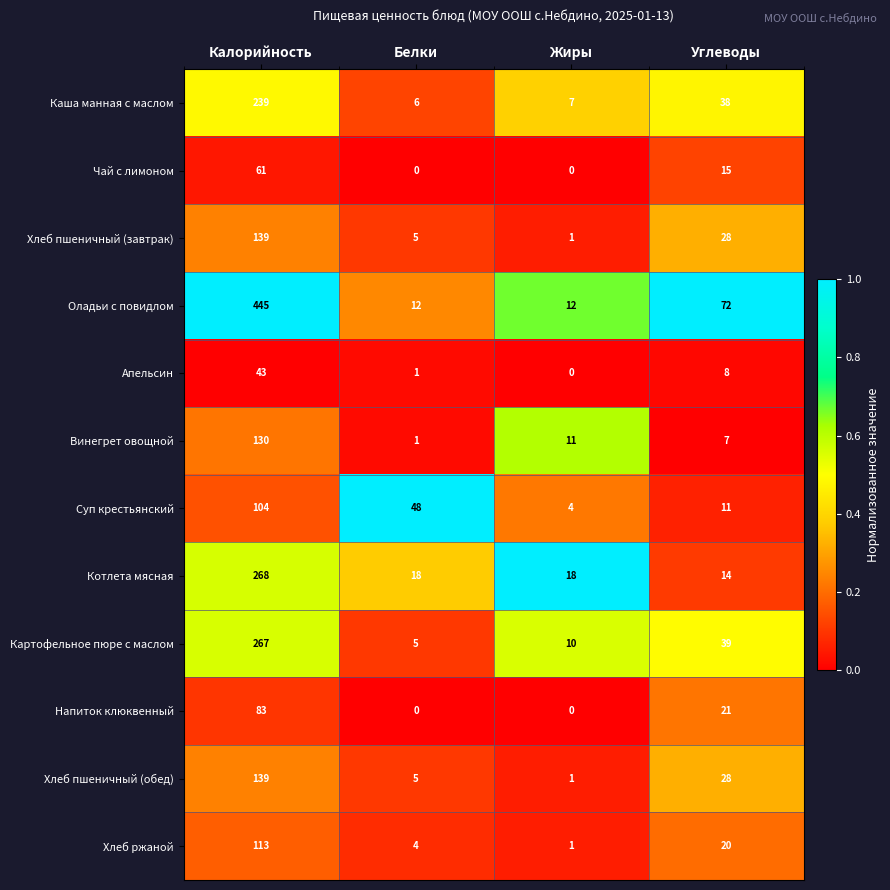

At which label is Каша манная с маслом closest to 122?

Углеводы